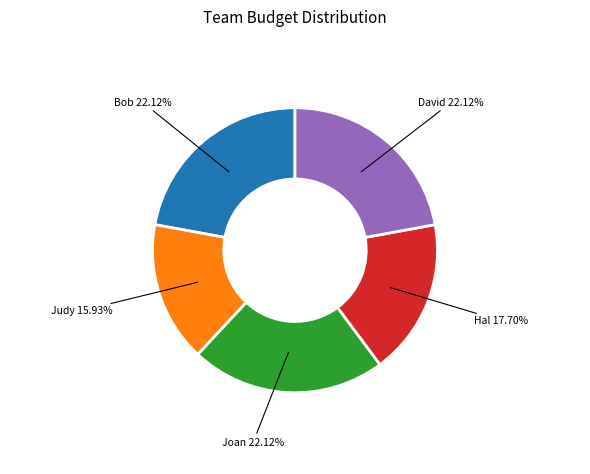

How many segments does this pie chart have?

5